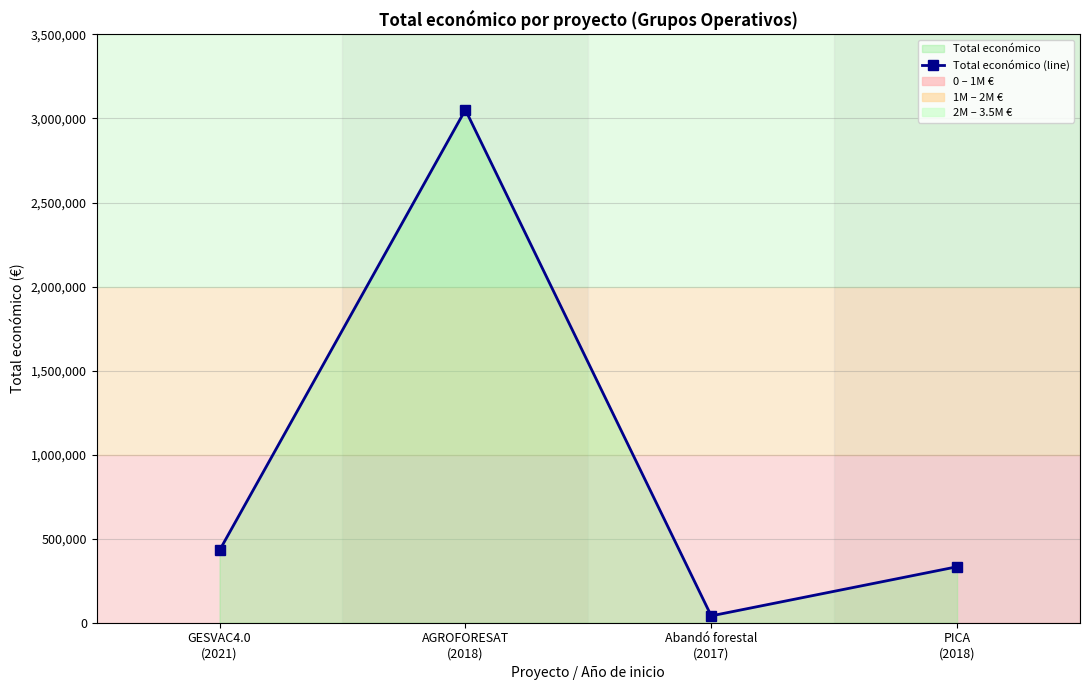

Does the chart display data point markers on the line(s)?

Yes